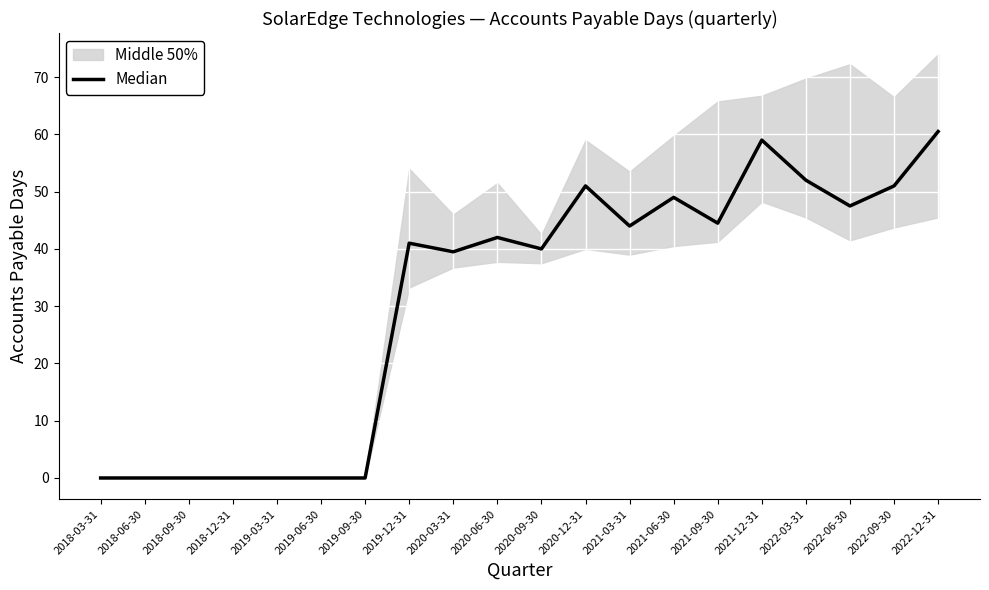

Rank the categories by value from highest to lowest.

2022-12-31, 2021-12-31, 2022-03-31, 2020-12-31, 2022-09-30, 2021-06-30, 2022-06-30, 2021-09-30, 2021-03-31, 2020-06-30, 2019-12-31, 2020-09-30, 2020-03-31, 2018-03-31, 2018-06-30, 2018-09-30, 2018-12-31, 2019-03-31, 2019-06-30, 2019-09-30